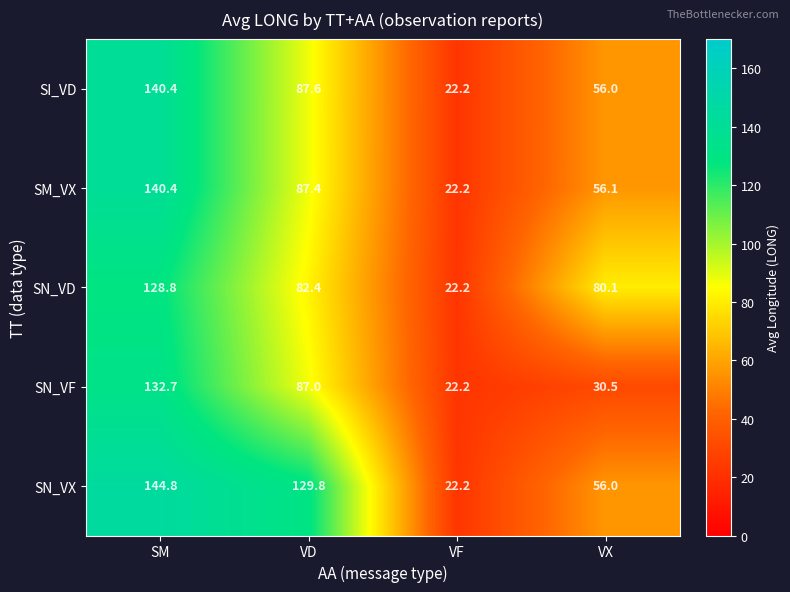

At which label does SM_VX first exceed 87?

SM